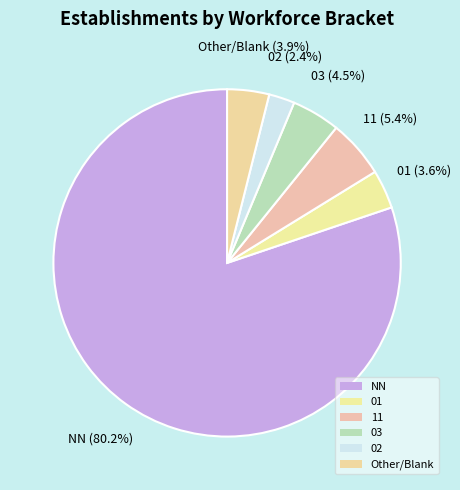

Does 02 account for over 50% of the chart?

No